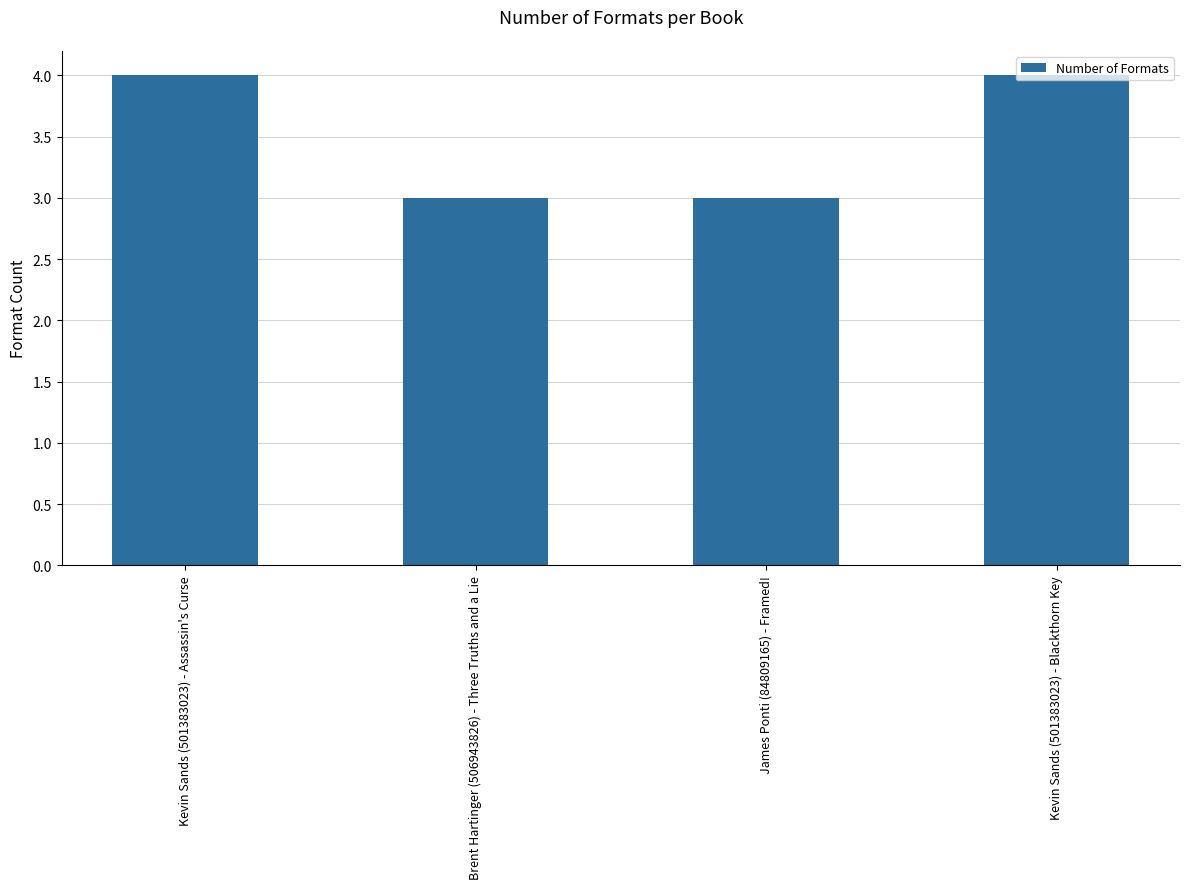

What is the value of the 4th bar from the left?

4